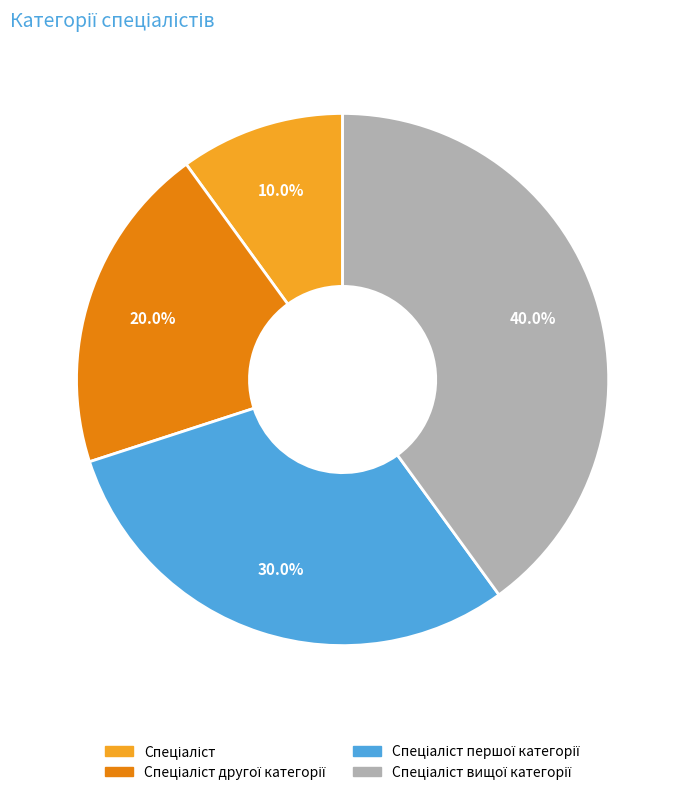

Does any single category account for the majority?

No